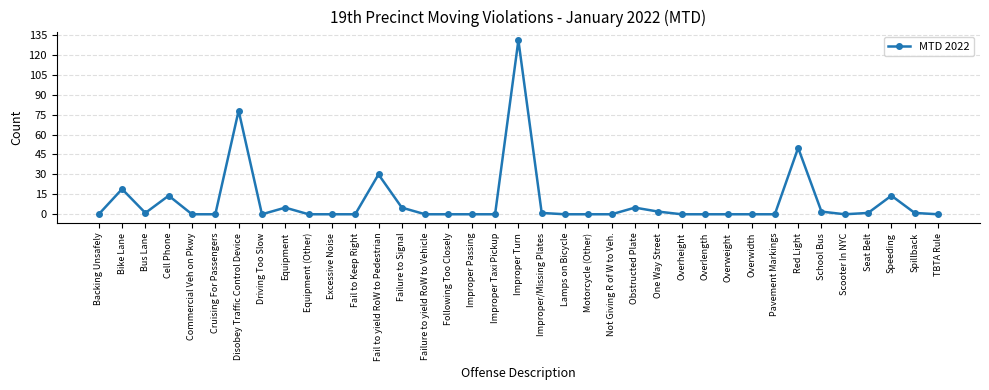

Where is the data nearest to the value 65?

Disobey Traffic Control Device